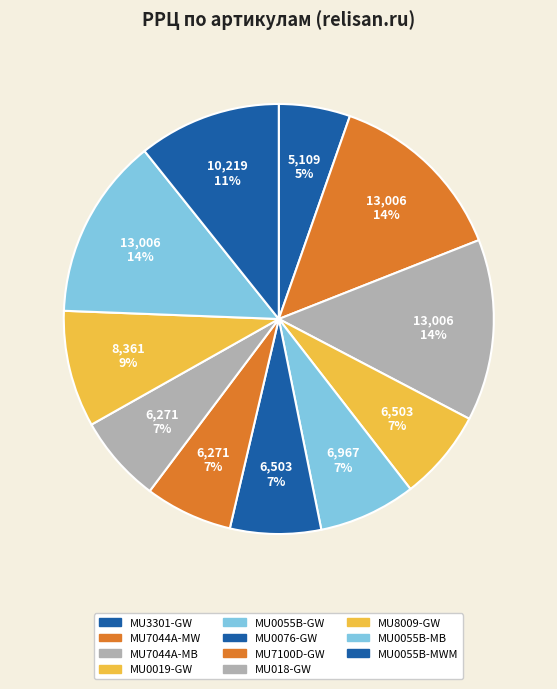

Count the number of slices in the pie.

11